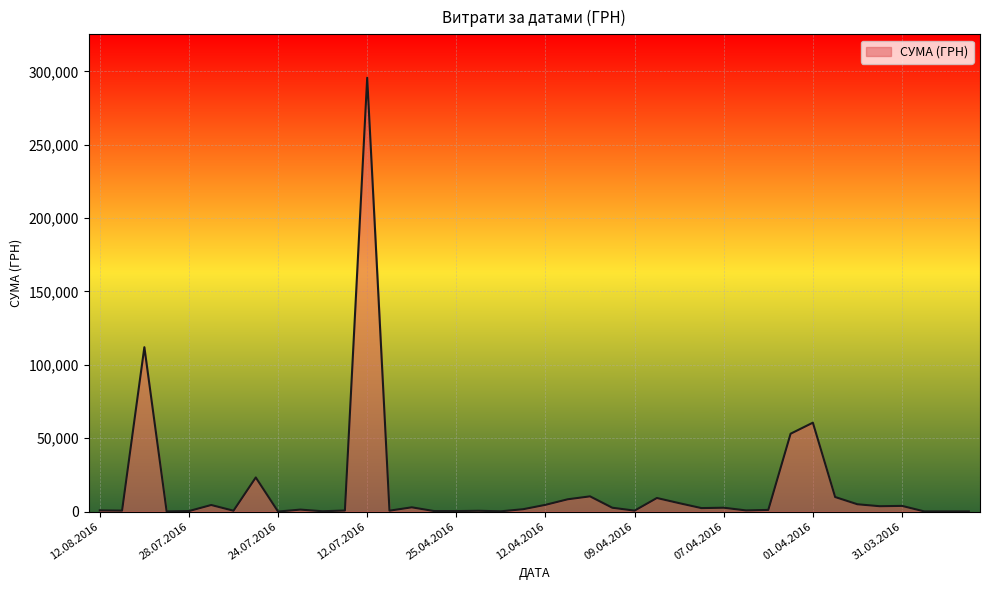

What is the average value?

15774.4